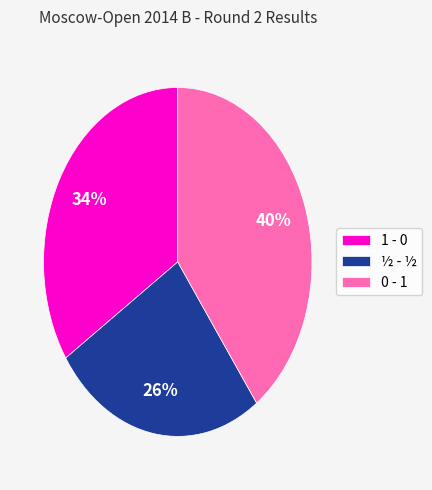

Is there any slice that represents more than half of the pie?

No